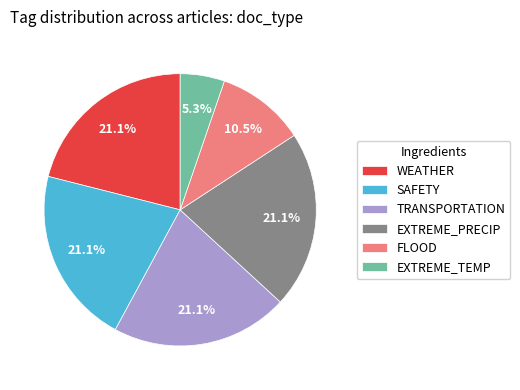

Count the number of slices in the pie.

6